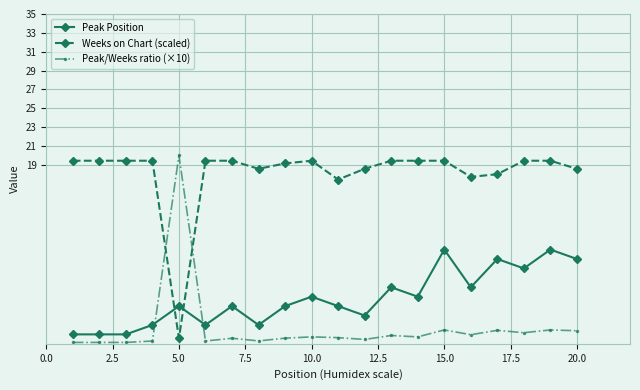

True or false: Peak Position has more than 0 interior local peaks.

True